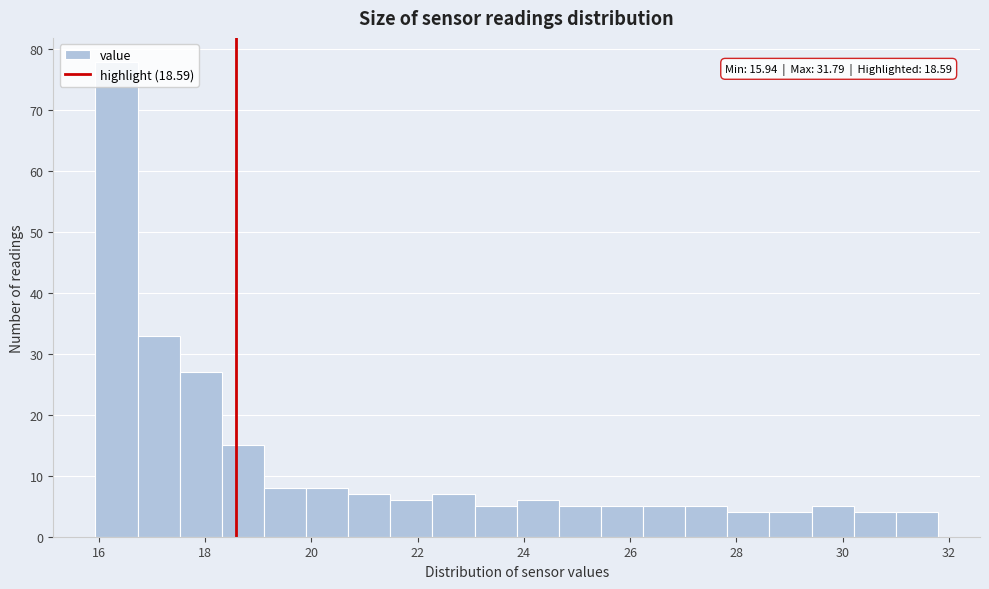

Read against the x-axis, roughly where is the centre of the tallest bar?

16.4